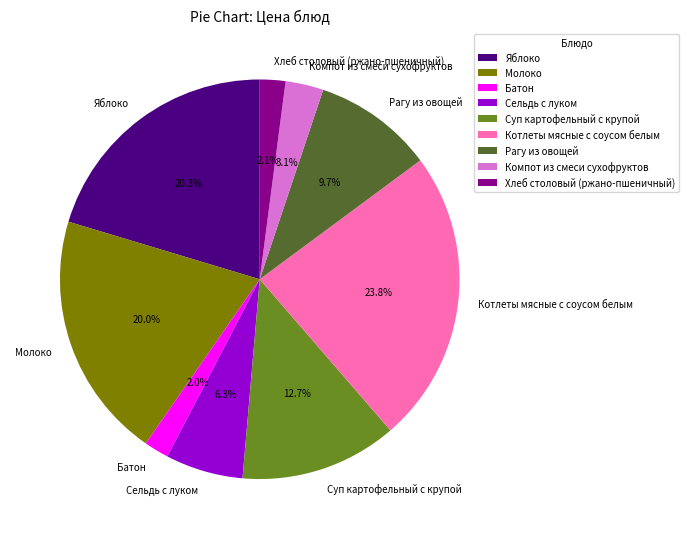

How much of the chart is everything except Сельдь с луком?

93.7%